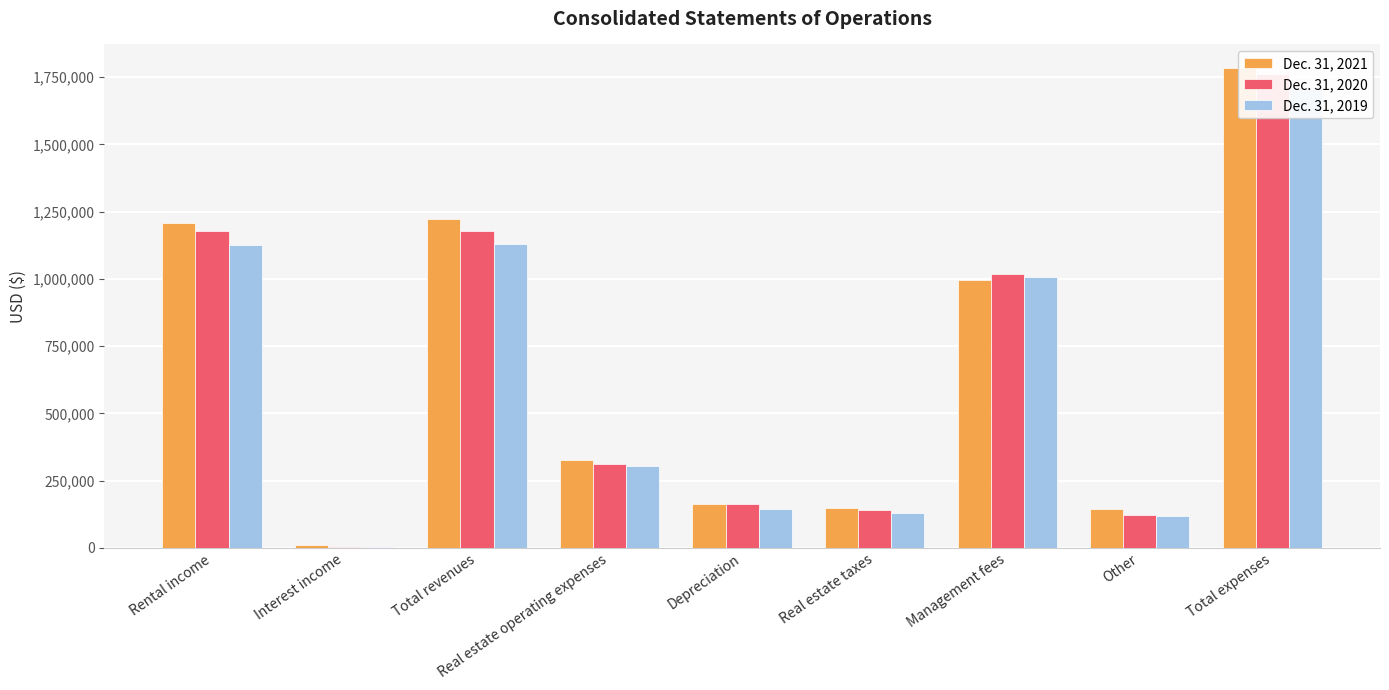

True or false: Dec. 31, 2020 has a value of 141572 at Real estate taxes.

True